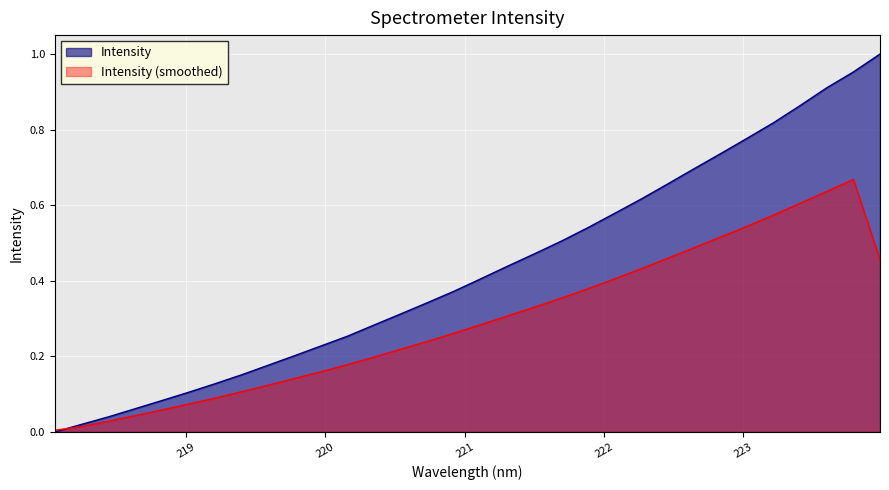

What is the difference between the values at 223.7895 and 218.8244?

0.9